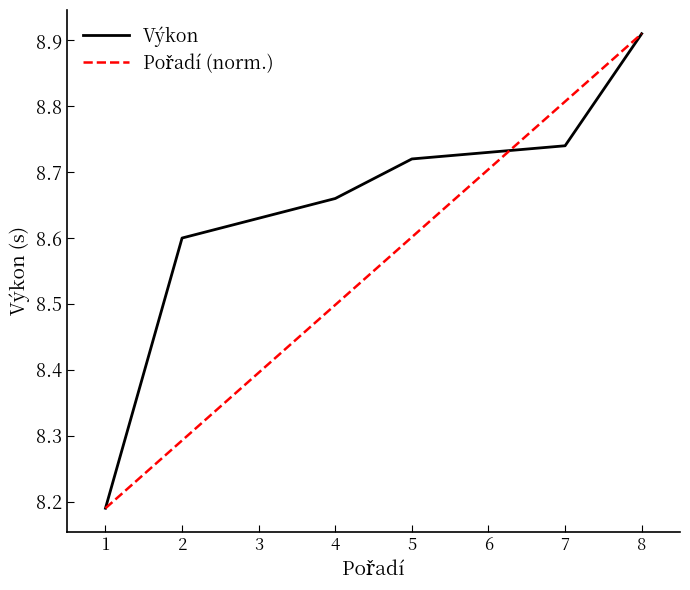

True or false: Výkon has a value of 4.1 at 6.

False